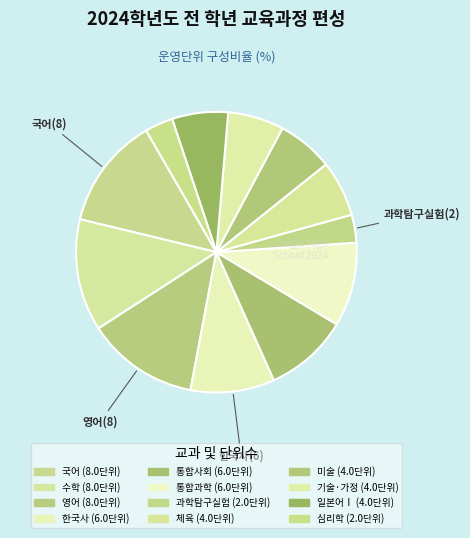

How many slices are in this pie chart?

12